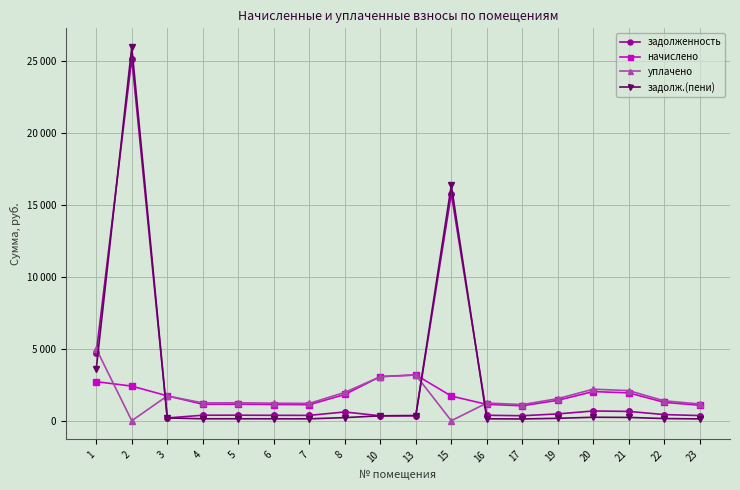

How many intersections are there between начислено and задолж.(пени)?

3